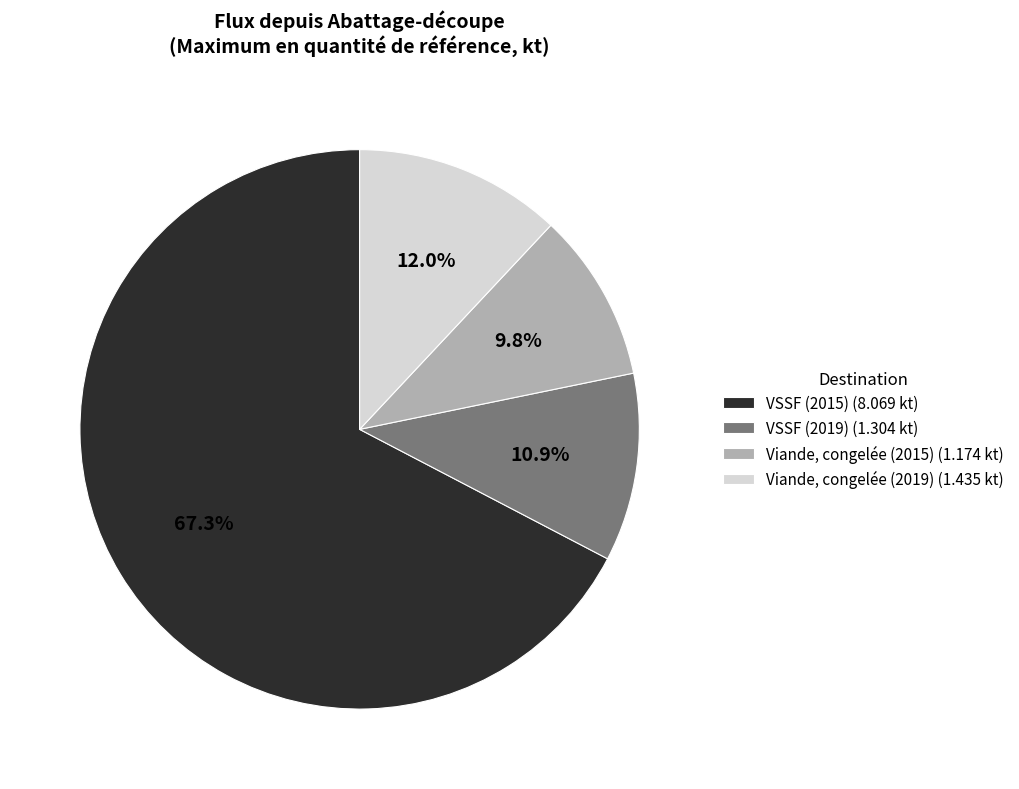

Which slice is the smallest?

Viande, congelée (2015)